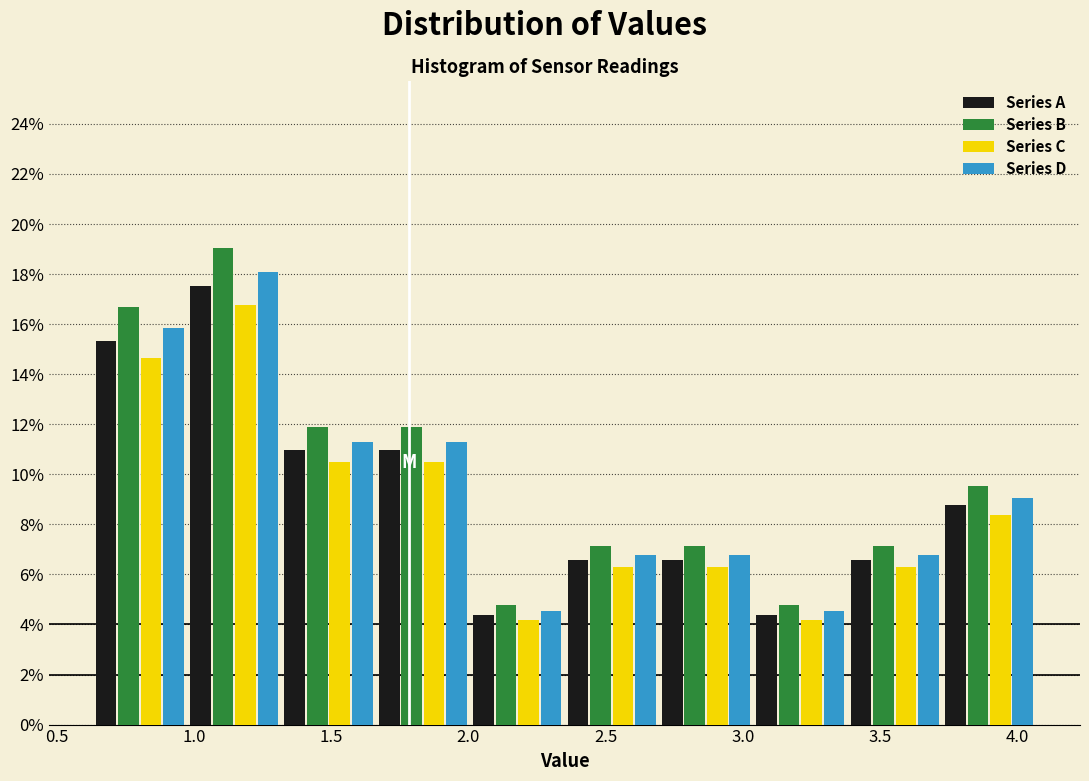

Reading left to right, list every range on the x-axis with the height of the bar of each series over it. Neither the bar edges nor the heights are printed on the chart, so give them approximately, as read against the axes.

0.65 to 0.95: Series A=15.4	Series B=16.6	Series C=14.6	Series D=15.8
0.95 to 1.30: Series A=17.6	Series B=19.0	Series C=16.8	Series D=18.0
1.30 to 1.65: Series A=11.0	Series B=12.0	Series C=10.4	Series D=11.4
1.65 to 2.00: Series A=11.0	Series B=12.0	Series C=10.4	Series D=11.4
2.00 to 2.35: Series A=4.4	Series B=4.8	Series C=4.2	Series D=4.6
2.35 to 2.70: Series A=6.6	Series B=7.2	Series C=6.2	Series D=6.8
2.70 to 3.05: Series A=6.6	Series B=7.2	Series C=6.2	Series D=6.8
3.05 to 3.40: Series A=4.4	Series B=4.8	Series C=4.2	Series D=4.6
3.40 to 3.75: Series A=6.6	Series B=7.2	Series C=6.2	Series D=6.8
3.75 to 4.05: Series A=8.8	Series B=9.6	Series C=8.4	Series D=9.0